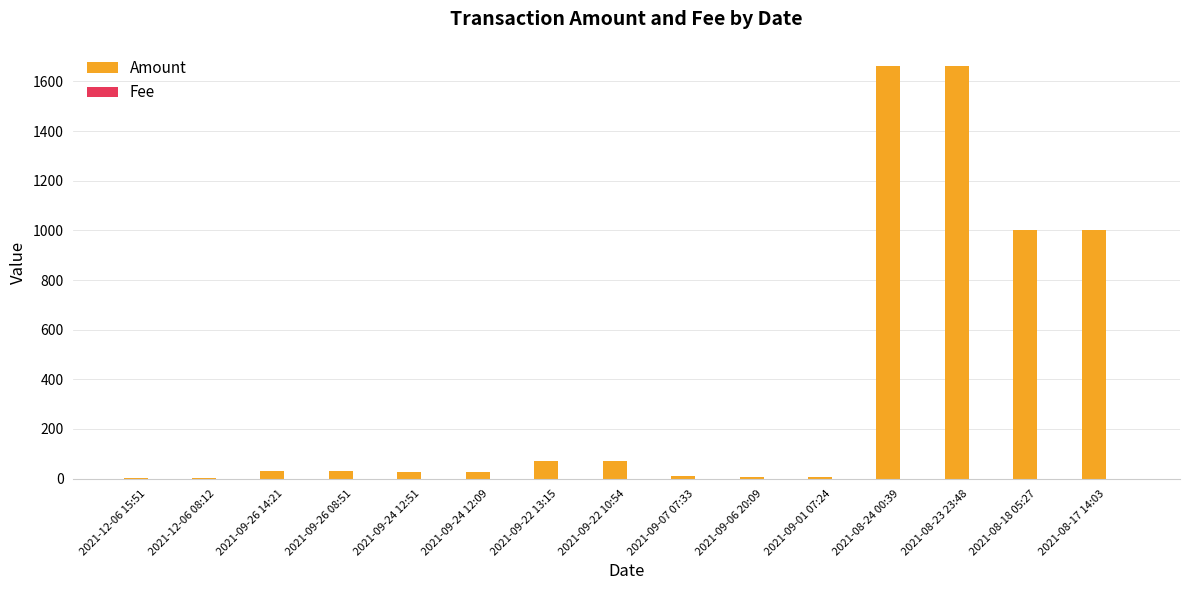

Are the bars horizontal?

No